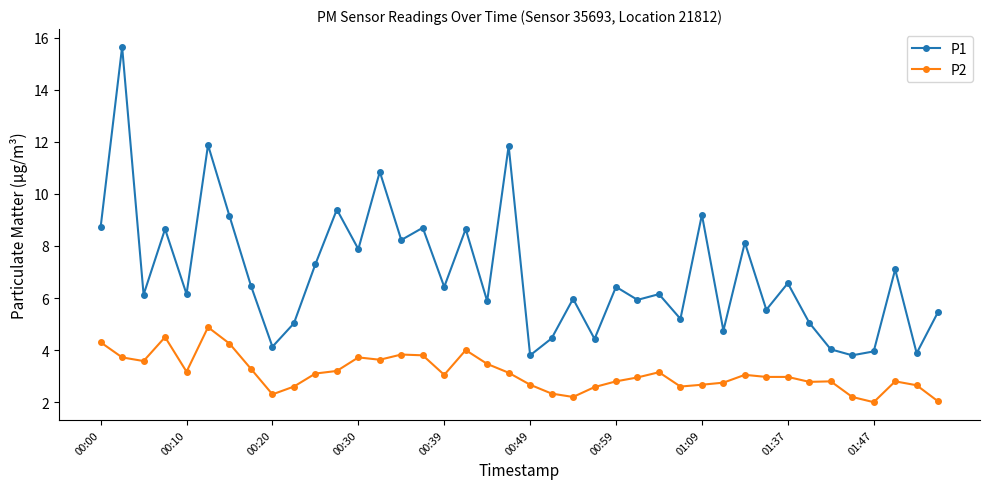

What is the sum of all P1 values?

277.0